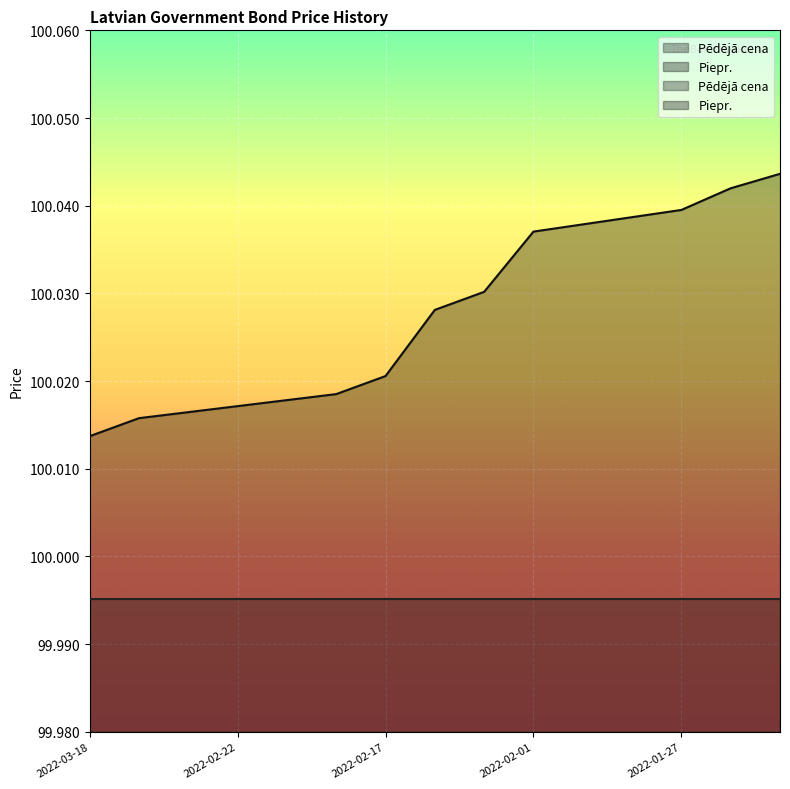

What is the average value?

100.0